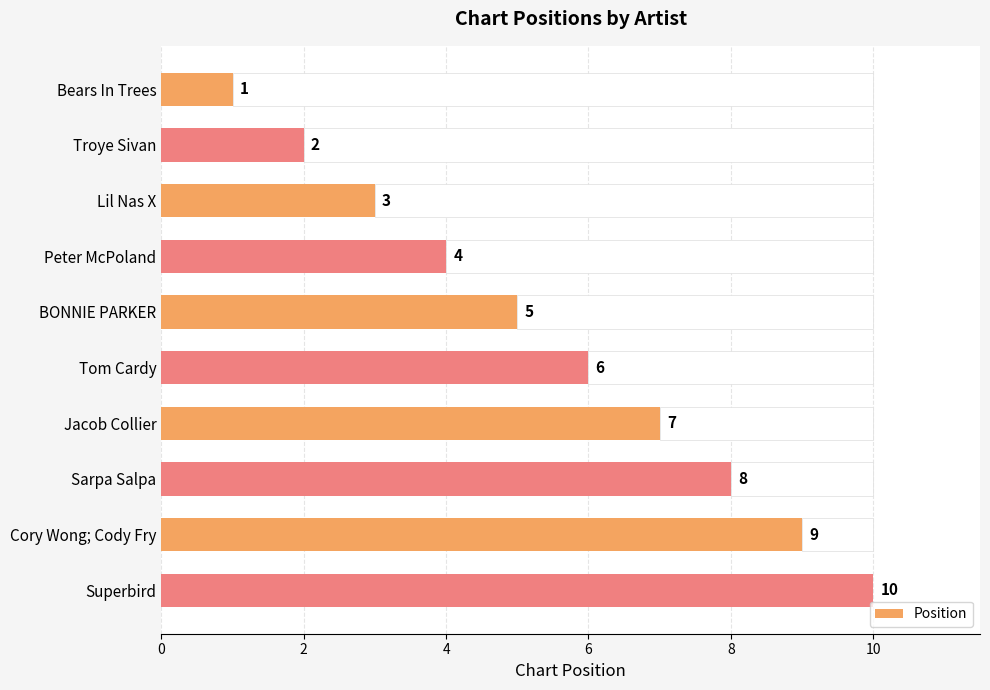

Rank the categories by Position value from lowest to highest.

Bears In Trees, Troye Sivan, Lil Nas X, Peter McPoland, BONNIE PARKER, Tom Cardy, Jacob Collier, Sarpa Salpa, Cory Wong; Cody Fry, Superbird